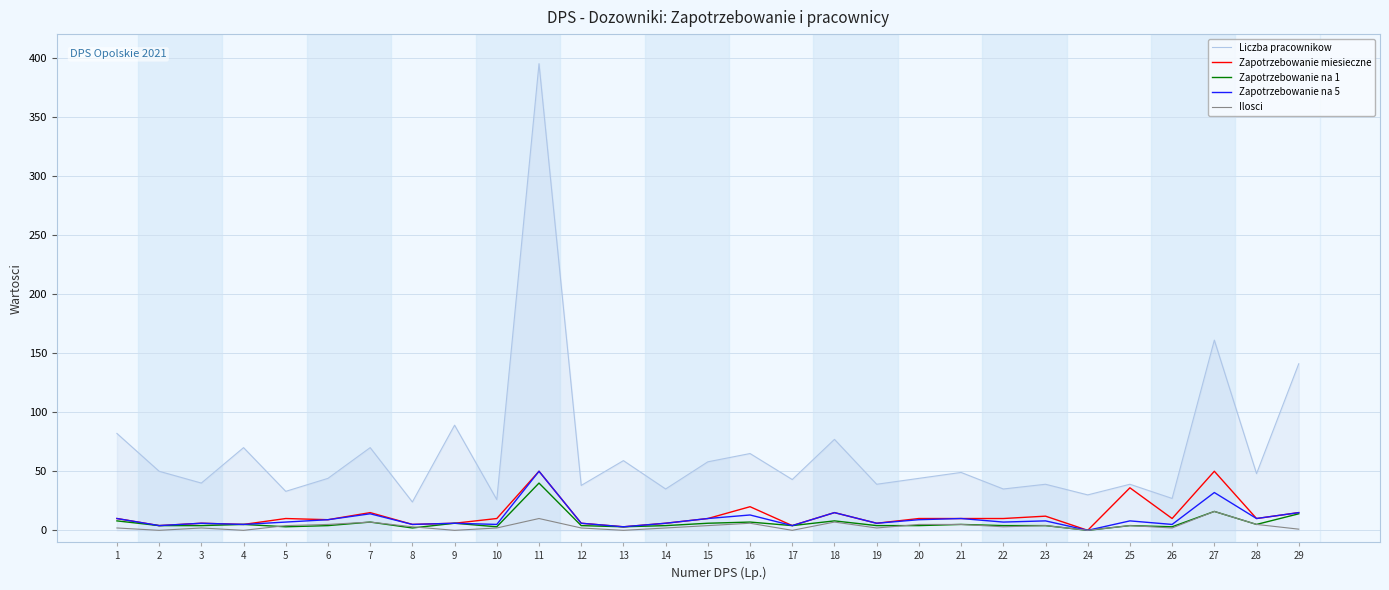

The value of Zapotrzebowanie miesieczne at 28 is 10. True or false?

True